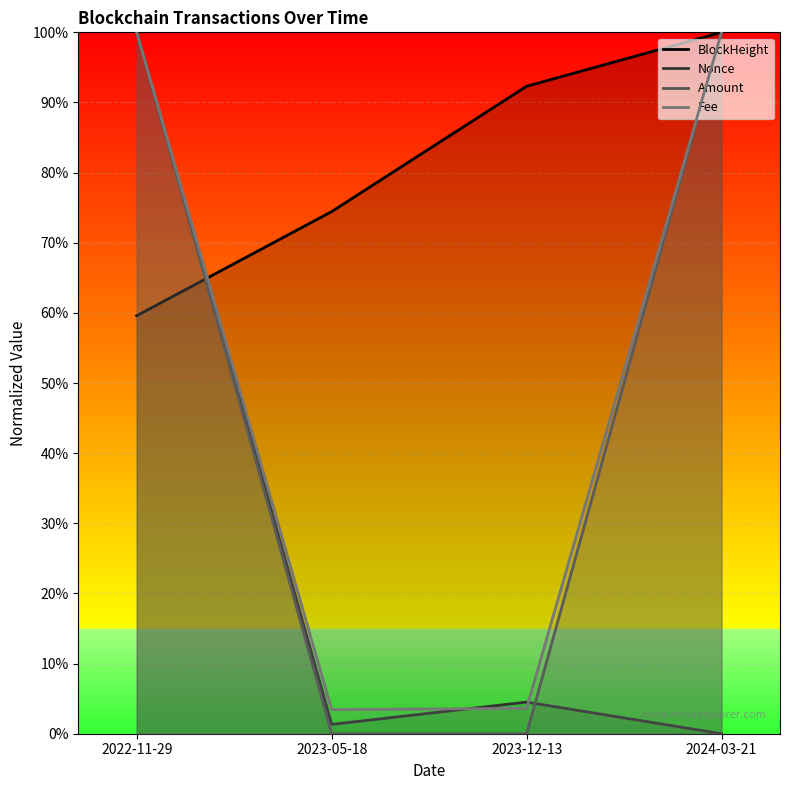

The value of BlockHeight at 2024-03-21 is 1.0. True or false?

True